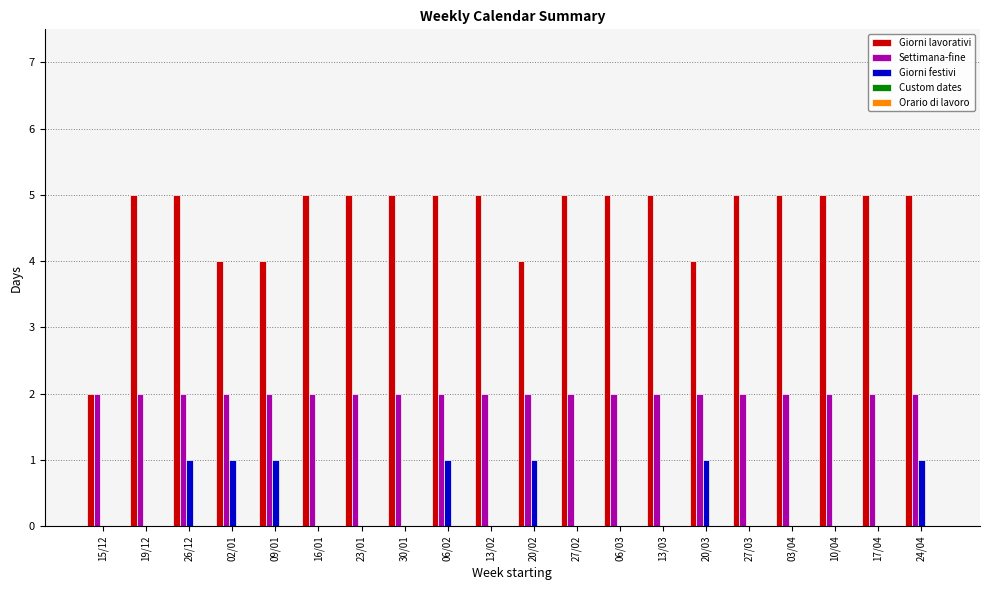

The Giorni lavorativi series shows 2 at 06/02. True or false?

False